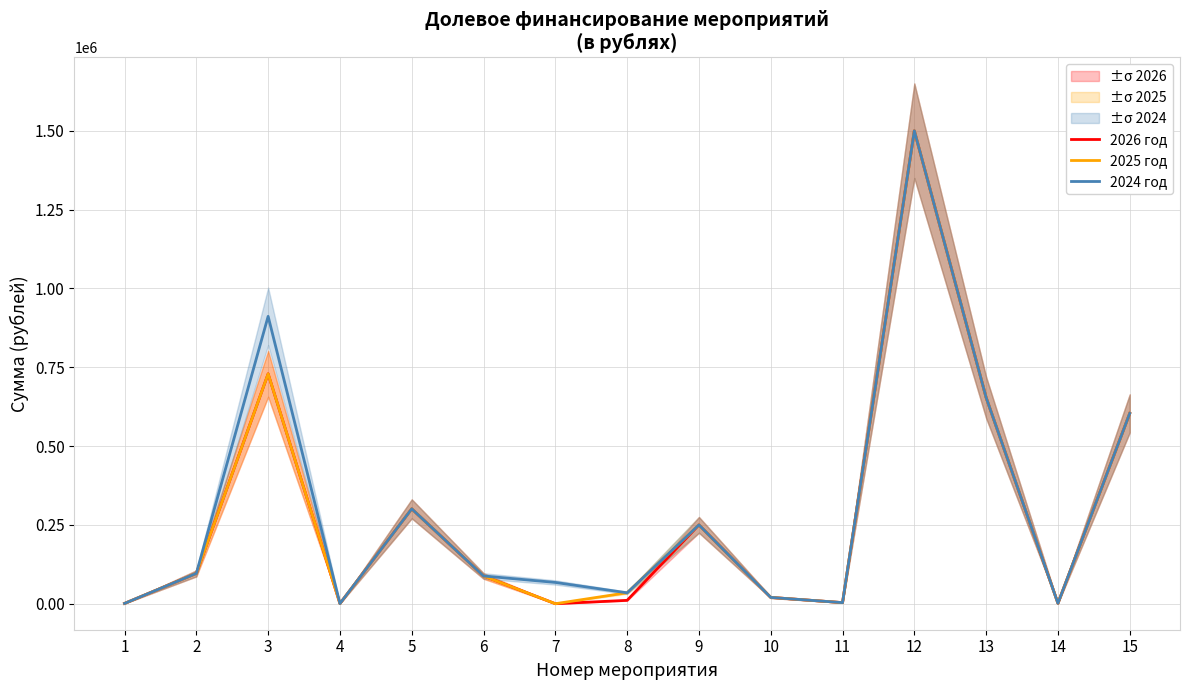

What is the sum of the 2026 год values at 2 and 3?

825358